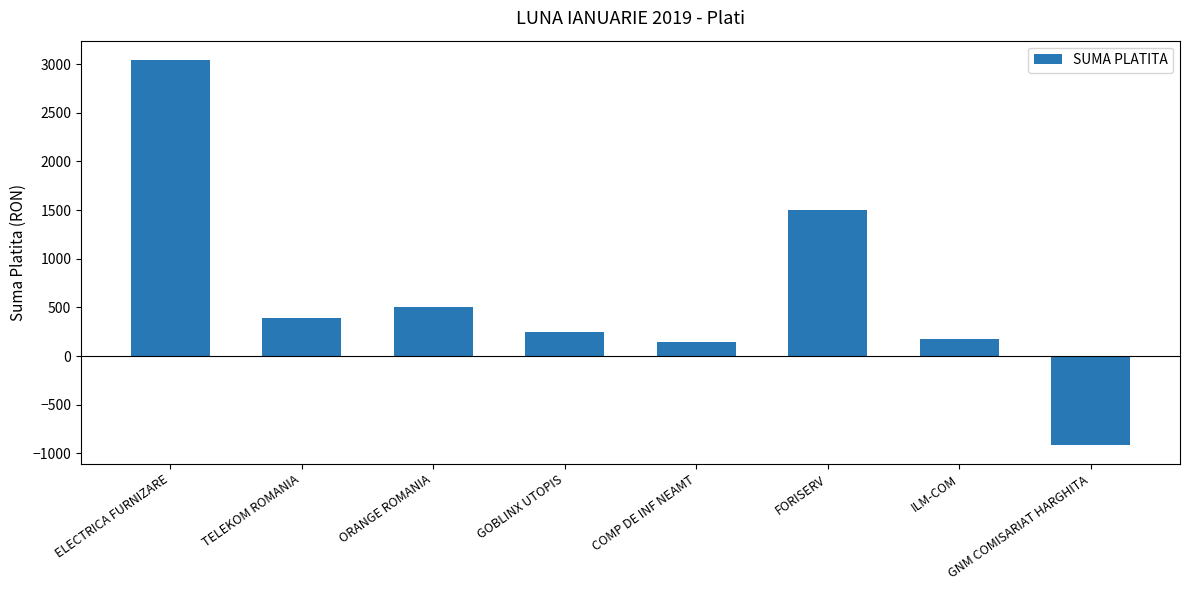

What is the difference between the maximum and minimum values?

3954.8